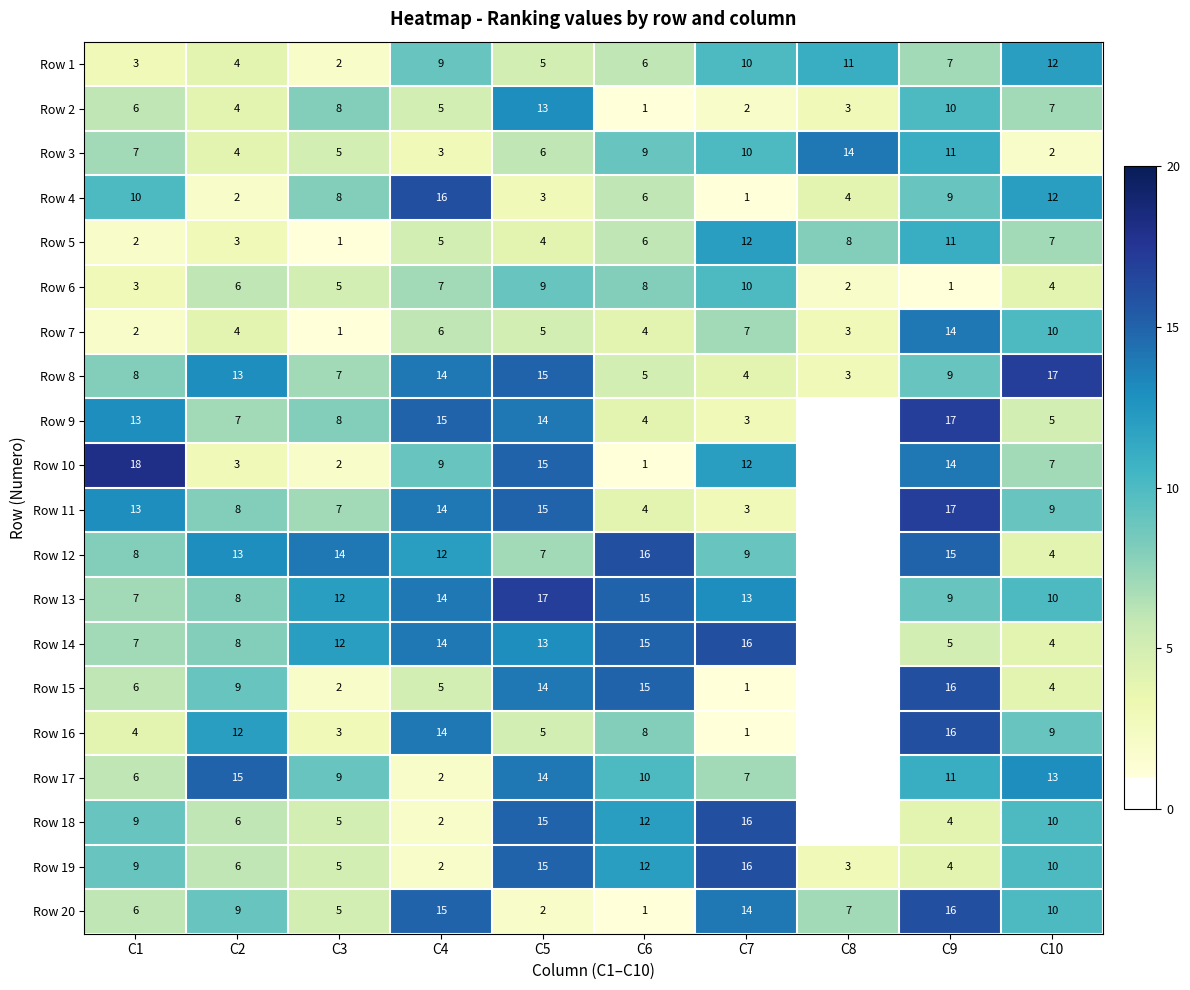

What is the total value across all series at C7?

167